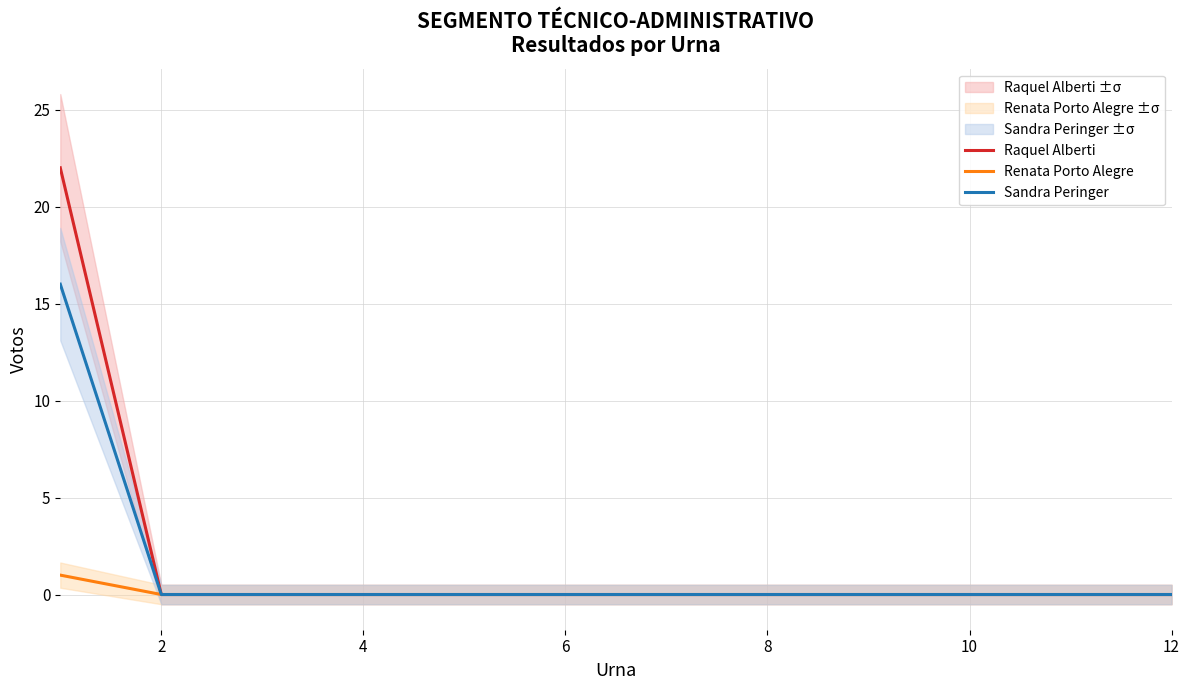

List the series in order of their overall mean, highest first.

Raquel Alberti, Sandra Peringer, Renata Porto Alegre